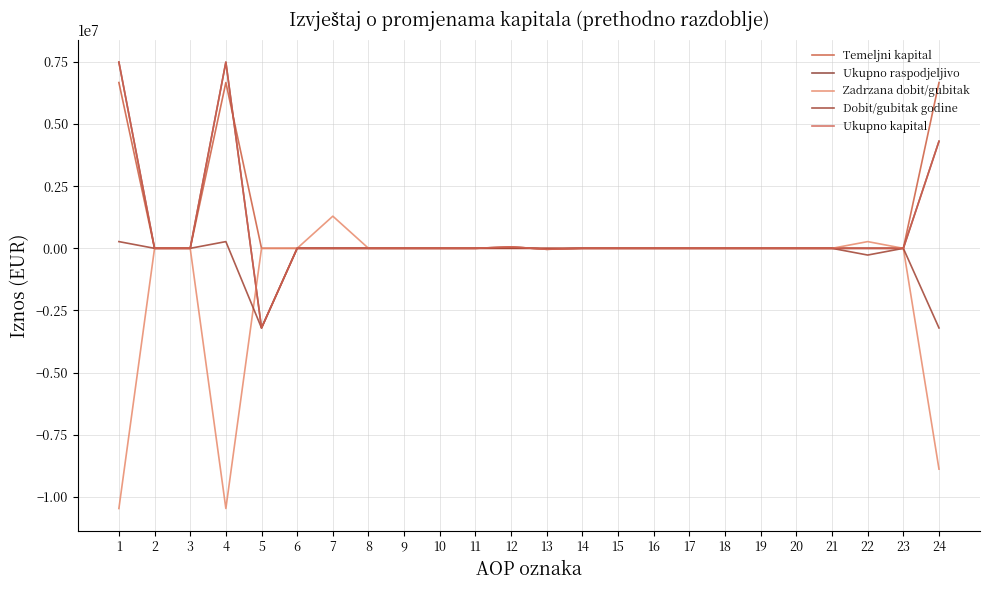

At which category is the sum across all series the highest?

1